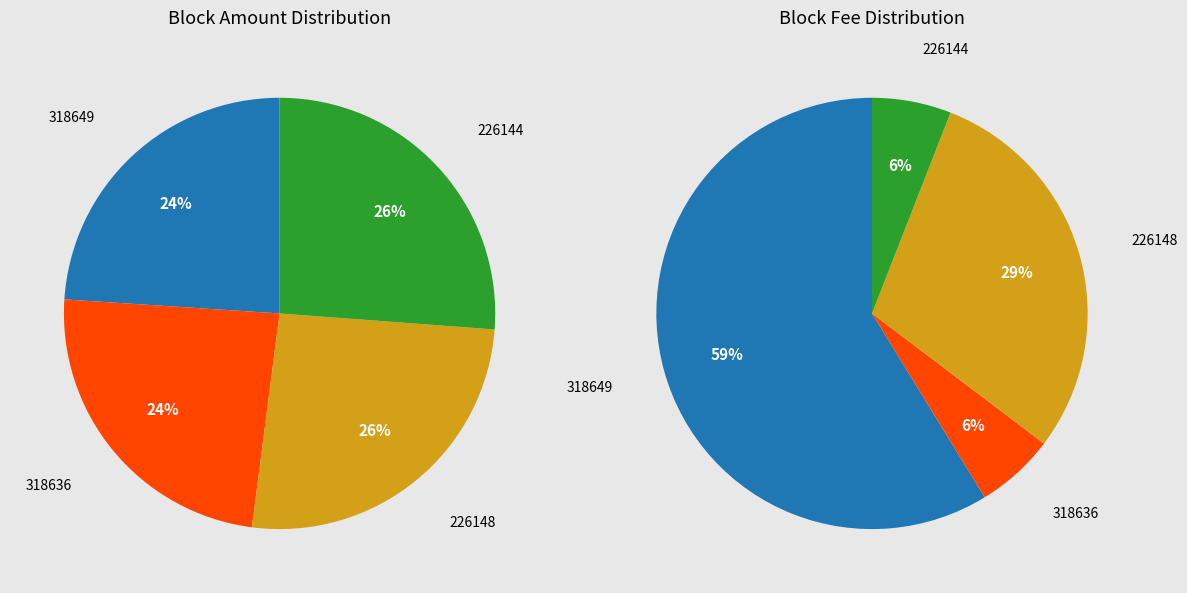

What is the ratio of the value at 226144 to the value at 318649?

1.1